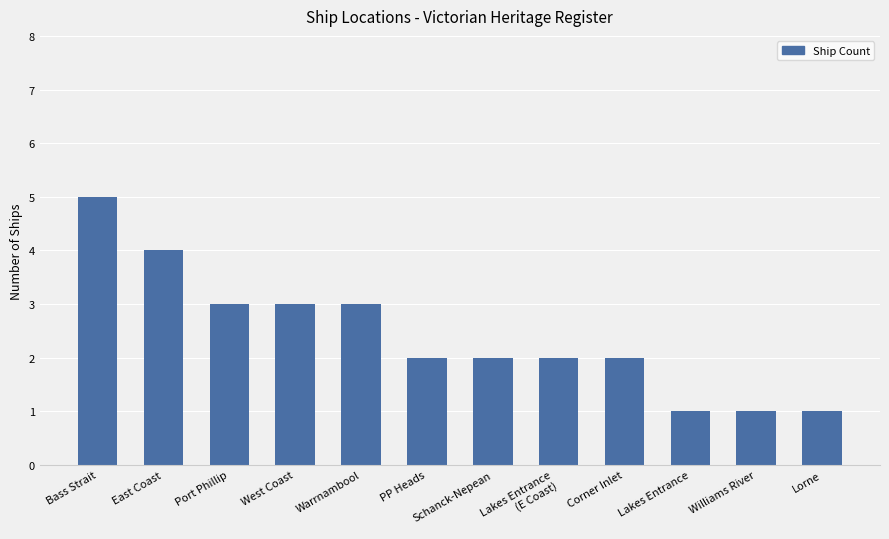

What position from the right is East Coast?

11